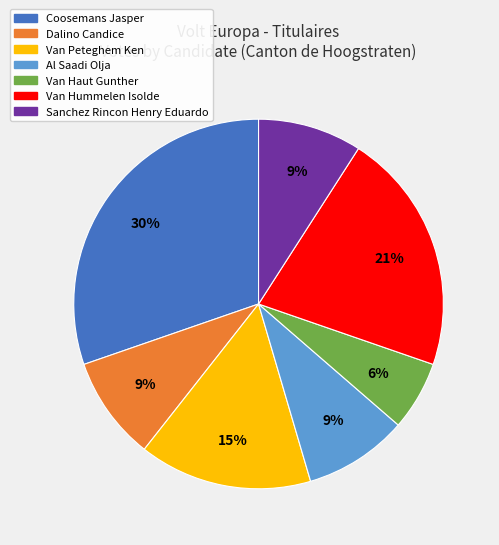

To the nearest percent, what is the difference between the largest and smallest slice percentages?

24%